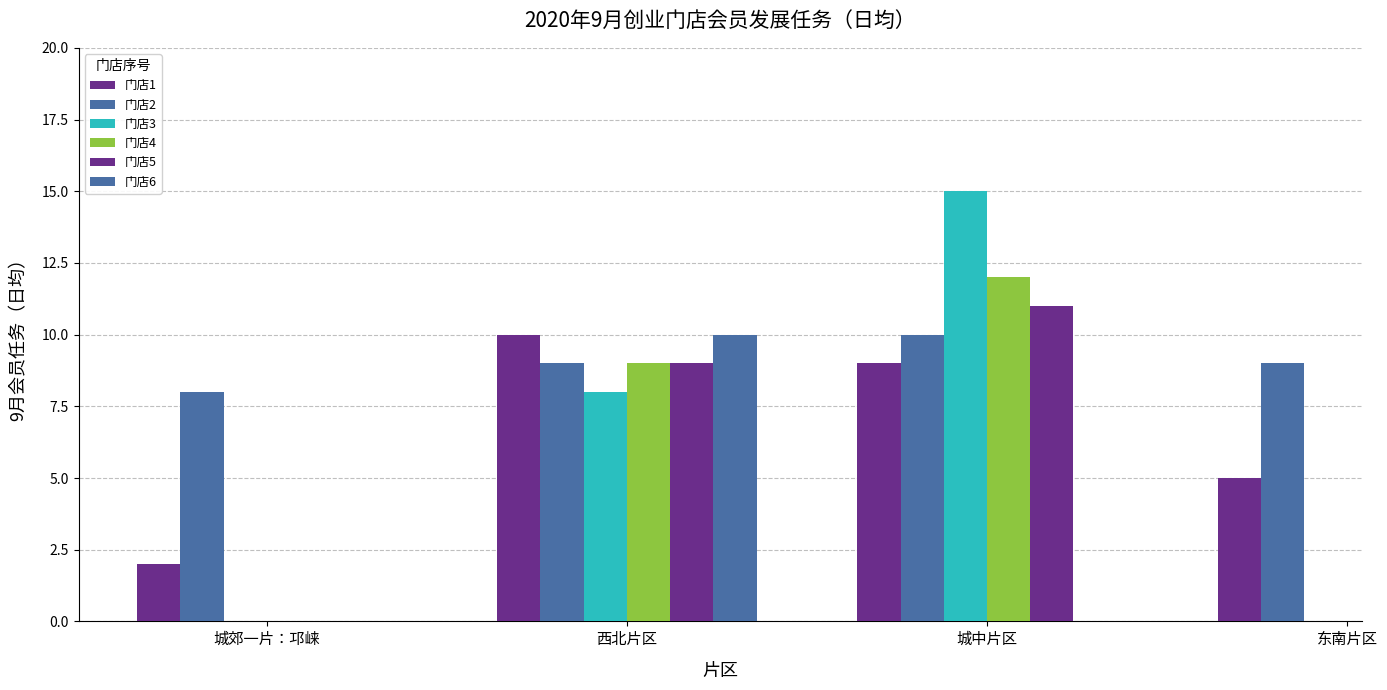

Count the number of data series in this chart.

6